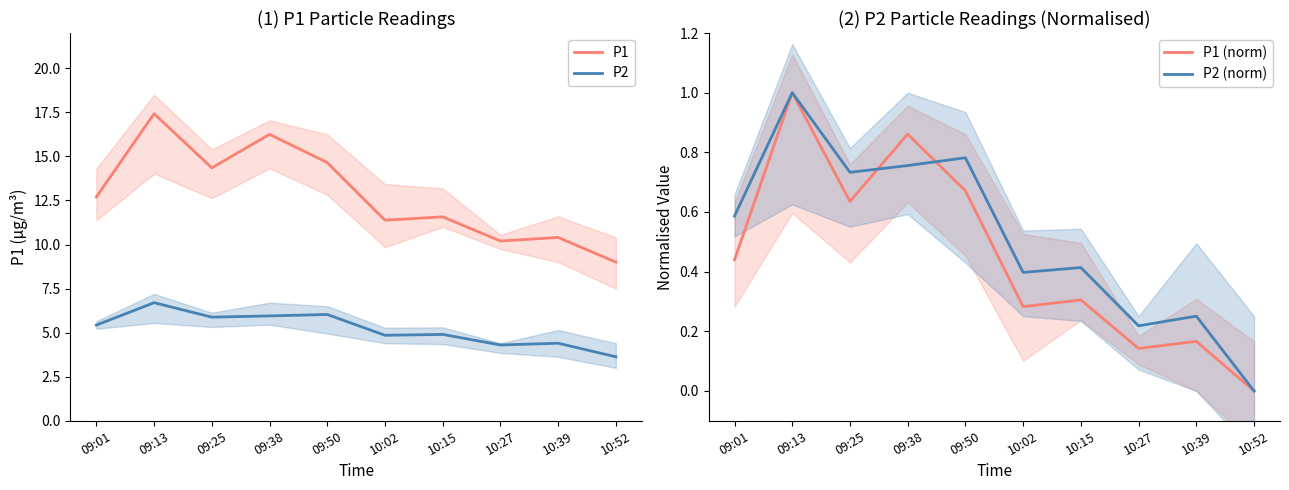

True or false: P2 and P1 (norm) cross at least once.

False